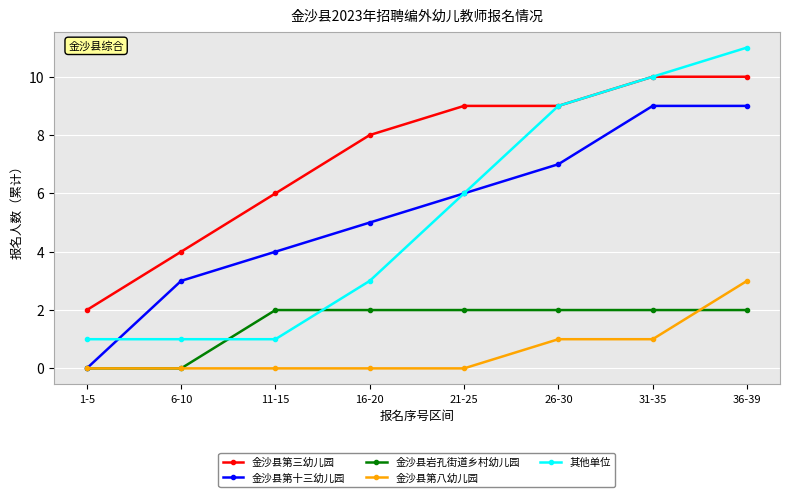

What is the spread (max minus min) of values at 21-25?

9